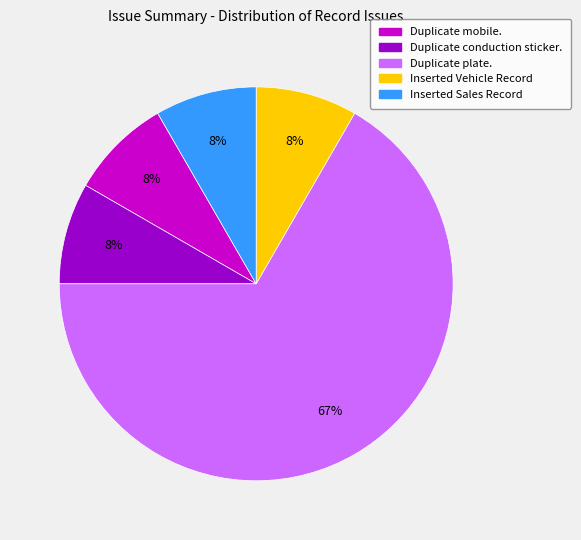

To the nearest percent, what is the average slice percentage?

20%